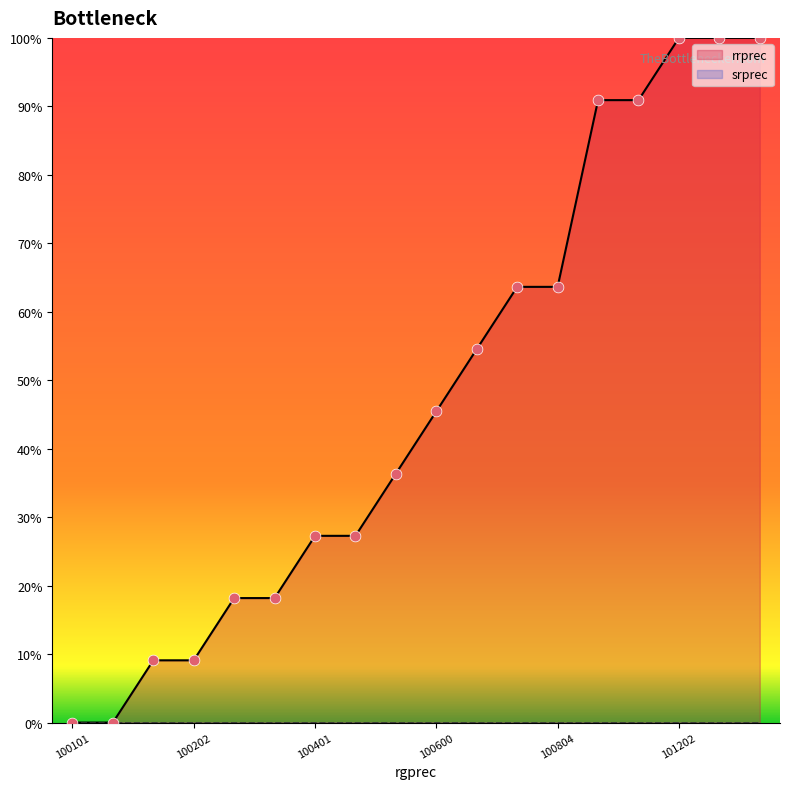

Approximately how many times larger is the value at 101202 compared to 100201?

11.0